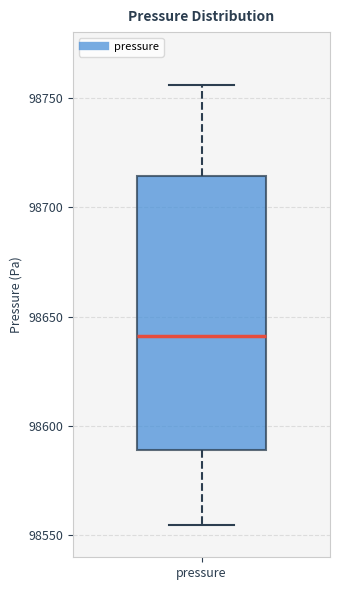

Transcribe this box plot: give where the median line is, the range the box spans, and where the two whiskers end, as read against the y-axis. The values are not printed on the chart, so give them approximately, as read against the axis.

median 98640, box 98590 to 98715, whiskers 98555 to 98755